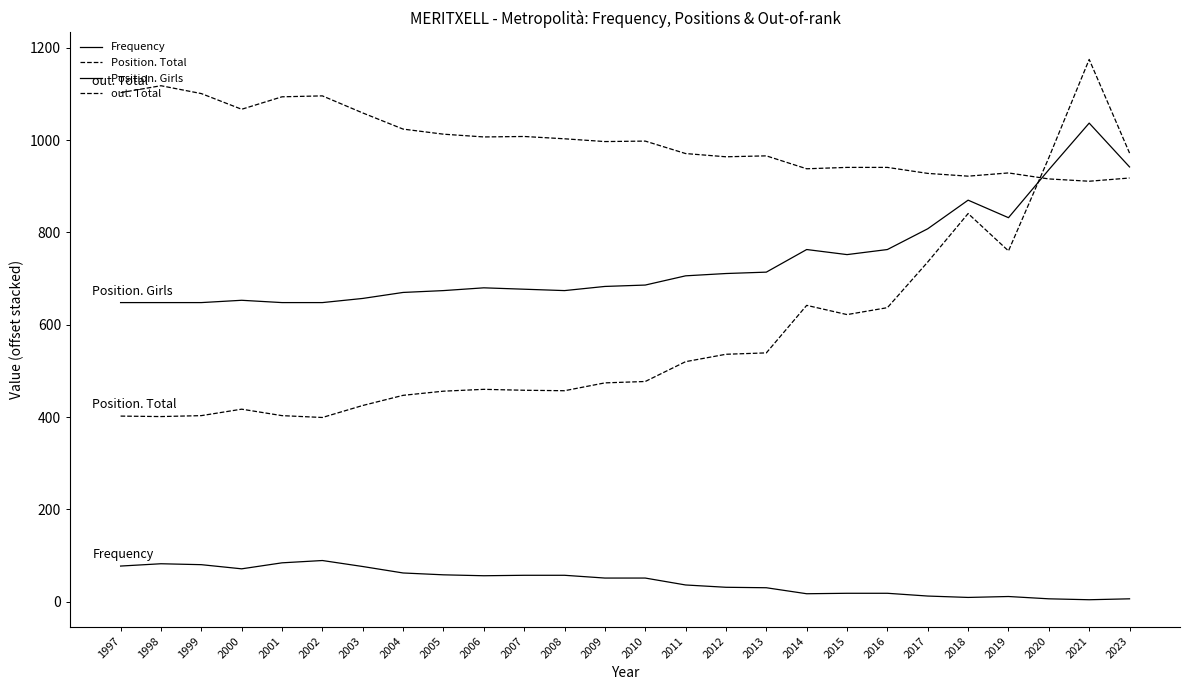

Reading left to right, extract all data points from this chart.

Frequency: 1997=77	1998=82	1999=80	2000=71	2001=84	2002=89	2003=76	2004=62	2005=58	2006=56	2007=57	2008=57	2009=51	2010=51	2011=36	2012=31	2013=30	2014=17	2015=18	2016=18	2017=12	2018=9	2019=11	2020=6	2021=4	2023=6
Position. Total: 1997=402	1998=401	1999=403	2000=417	2001=403	2002=399	2003=425	2004=447	2005=456	2006=460	2007=458	2008=457	2009=474	2010=477	2011=520	2012=536	2013=539	2014=642	2015=622	2016=637	2017=736	2018=841	2019=760	2020=962	2021=1175	2023=972
Position. Girls: 1997=648	1998=648	1999=648	2000=653	2001=648	2002=648	2003=657	2004=670	2005=674	2006=680	2007=677	2008=674	2009=683	2010=686	2011=706	2012=711	2013=714	2014=763	2015=752	2016=763	2017=808	2018=870	2019=832	2020=936	2021=1037	2023=942
out. Total: 1997=1103	1998=1118	1999=1101	2000=1067	2001=1094	2002=1096	2003=1059	2004=1024	2005=1013	2006=1007	2007=1008	2008=1003	2009=997	2010=998	2011=971	2012=964	2013=966	2014=938	2015=941	2016=941	2017=928	2018=922	2019=929	2020=916	2021=911	2023=918